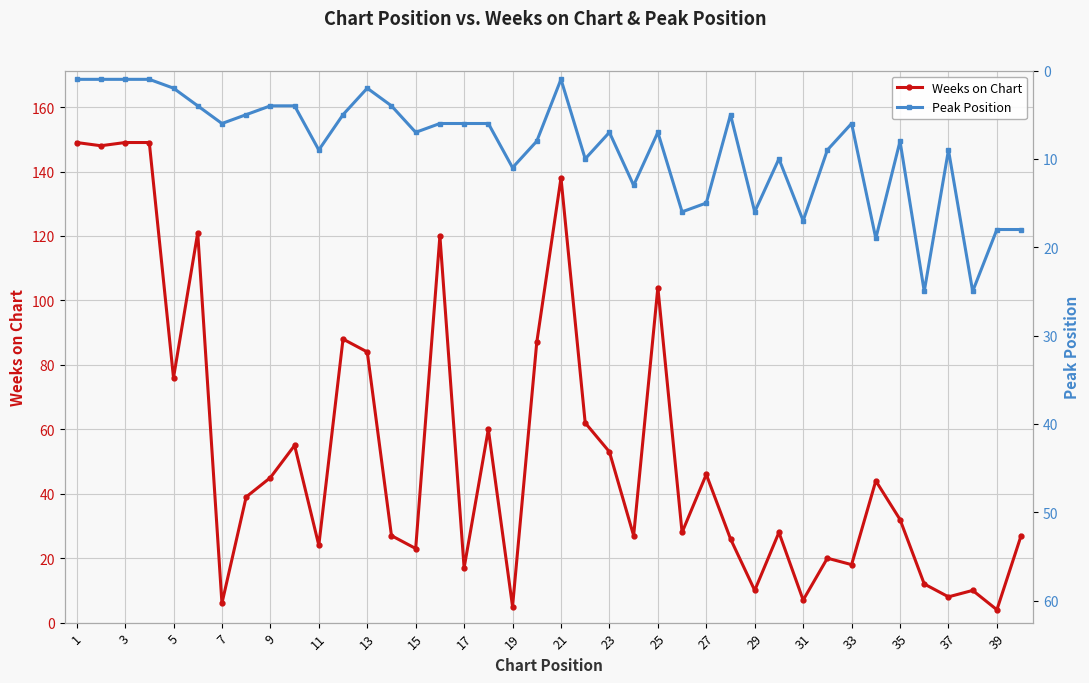

Which category has the lowest value in the Peak Position series?

1